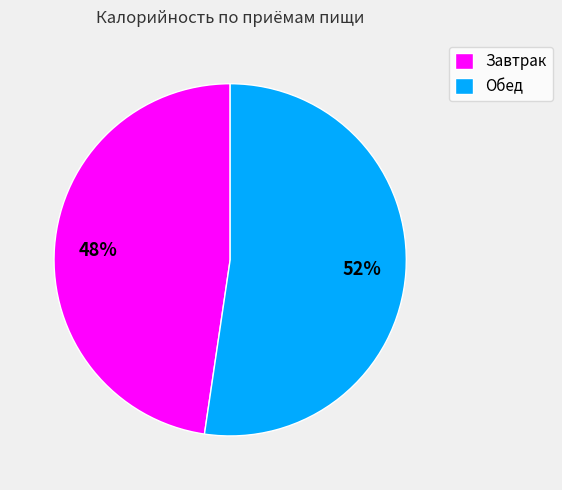

What is the majority slice?

Обед